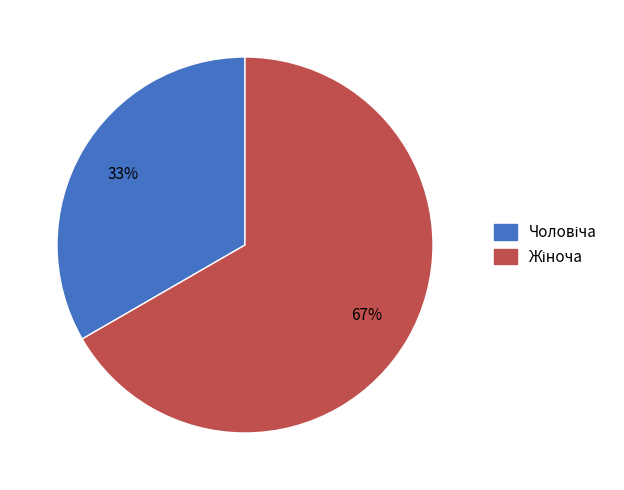

To the nearest percent, what is the average slice percentage?

50%